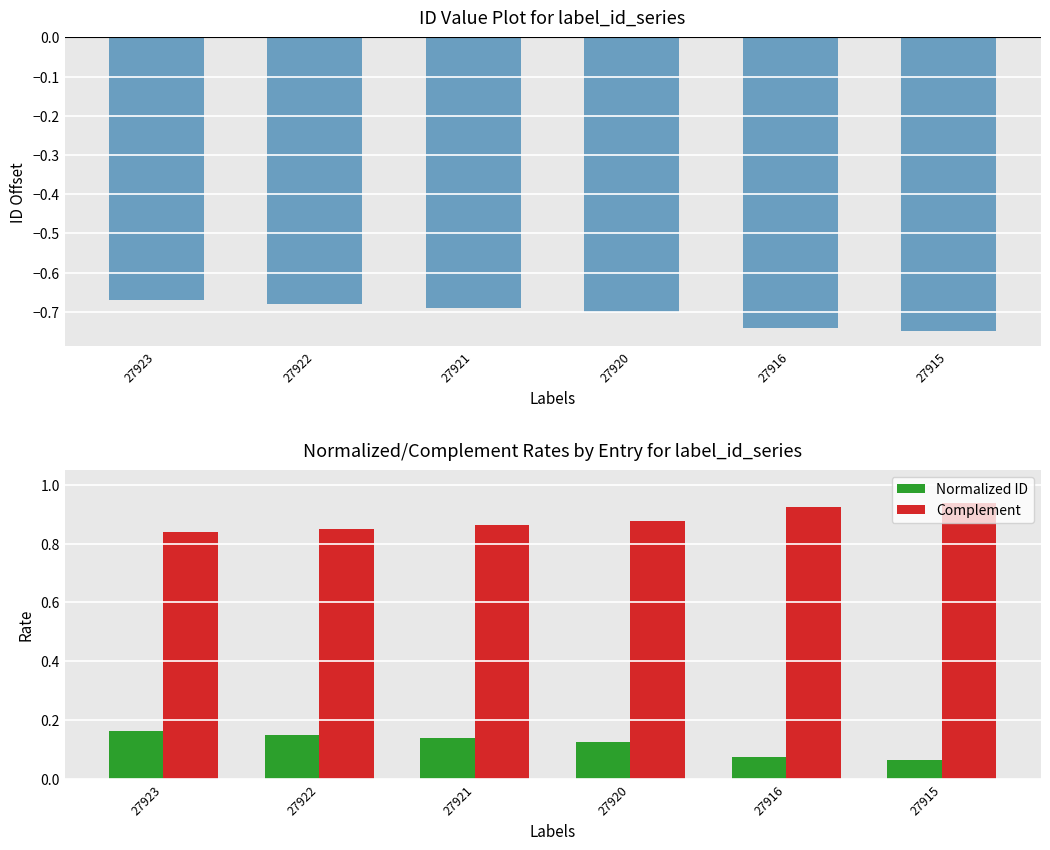

Reading left to right, transcribe all the data shown in this chart.

id: 27923=-0.7	27922=-0.7	27921=-0.7	27920=-0.7	27916=-0.7	27915=-0.8
Normalized ID: 27923=0.2	27922=0.1	27921=0.1	27920=0.1	27916=0.1	27915=0.1
Complement: 27923=0.8	27922=0.8	27921=0.9	27920=0.9	27916=0.9	27915=0.9